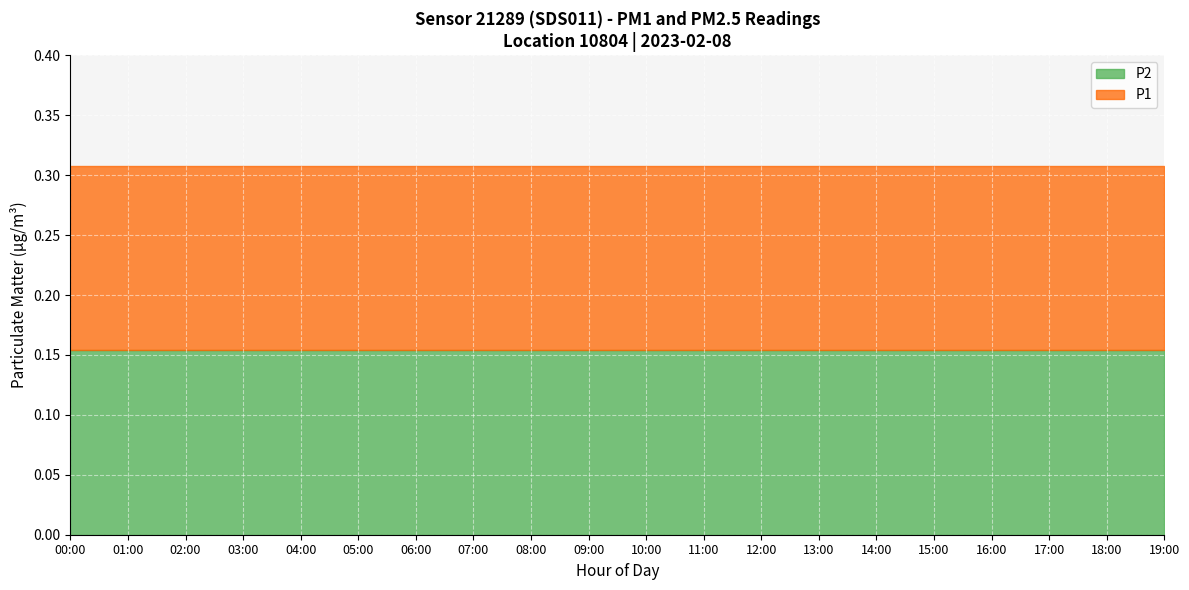

Where is P2 nearest to the value 0?

19:00